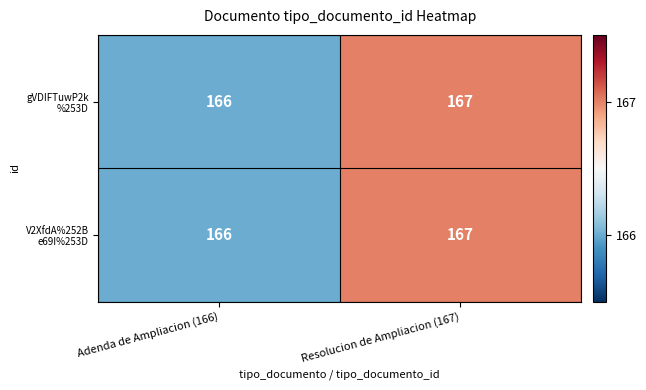

What is the maximum value shown in the chart?

167